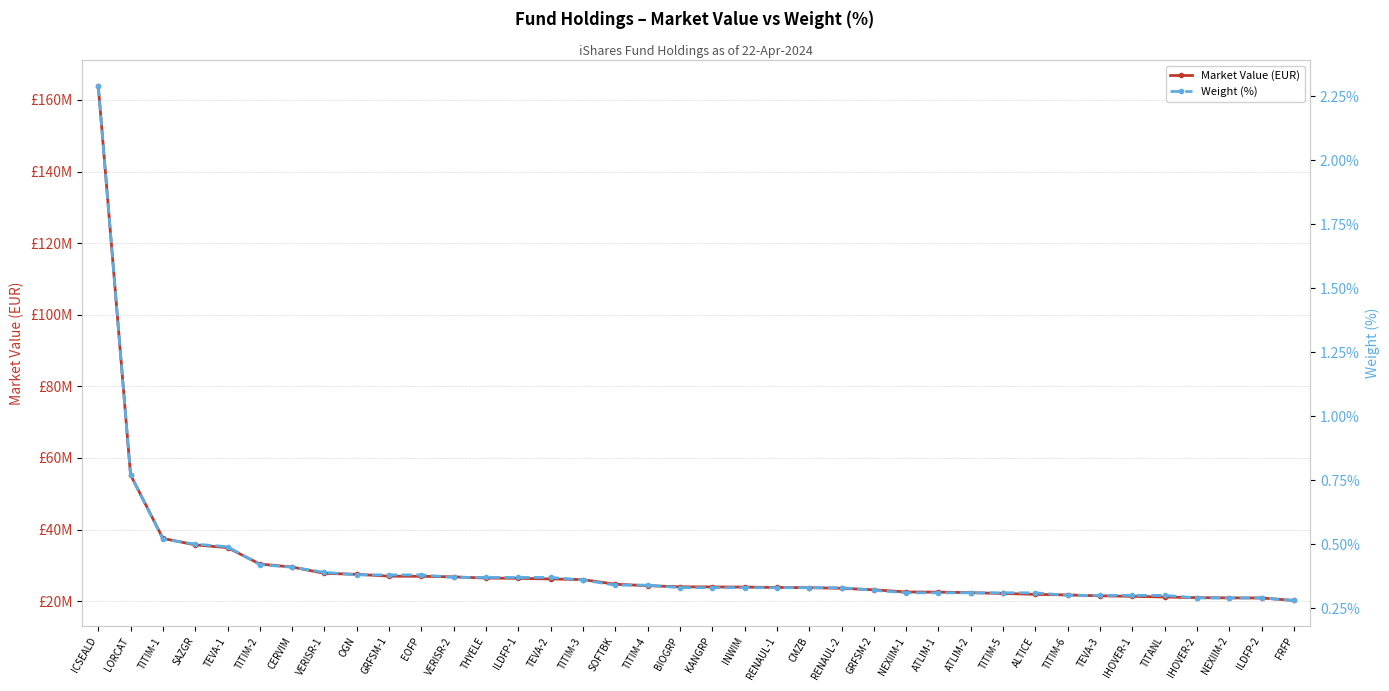

Does the chart display data point markers on the line(s)?

Yes